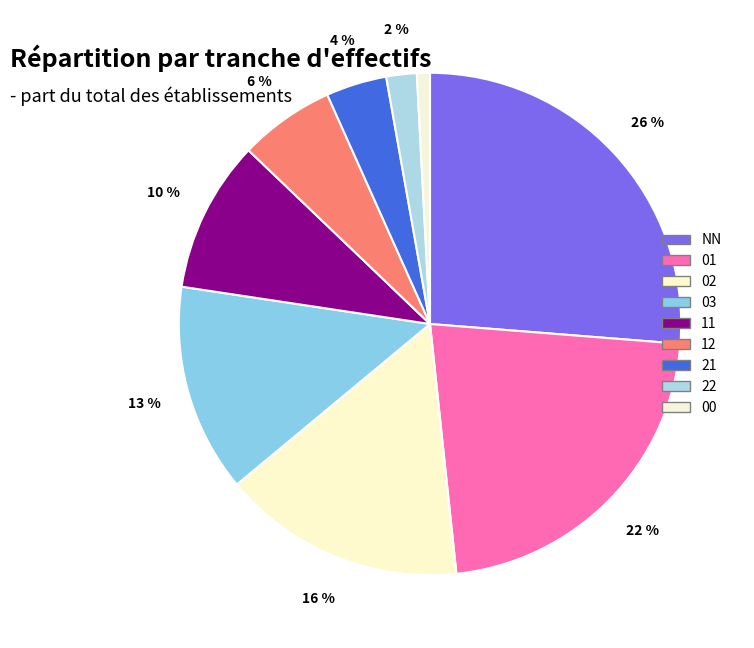

What portion of the pie excludes 00?

99.2%